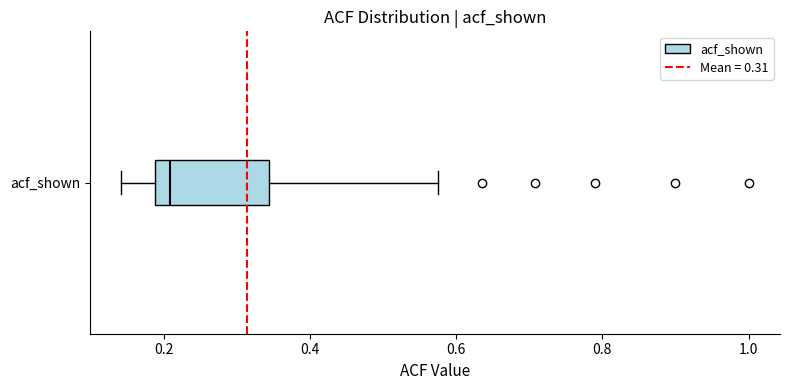

Read this box plot against the x-axis: the position of the median line, the range covered by the box, and the ends of both whiskers. The values are not printed on the chart, so give them approximately, as read against the axis.

median 0.20, box 0.18 to 0.34, whiskers 0.14 to 0.58